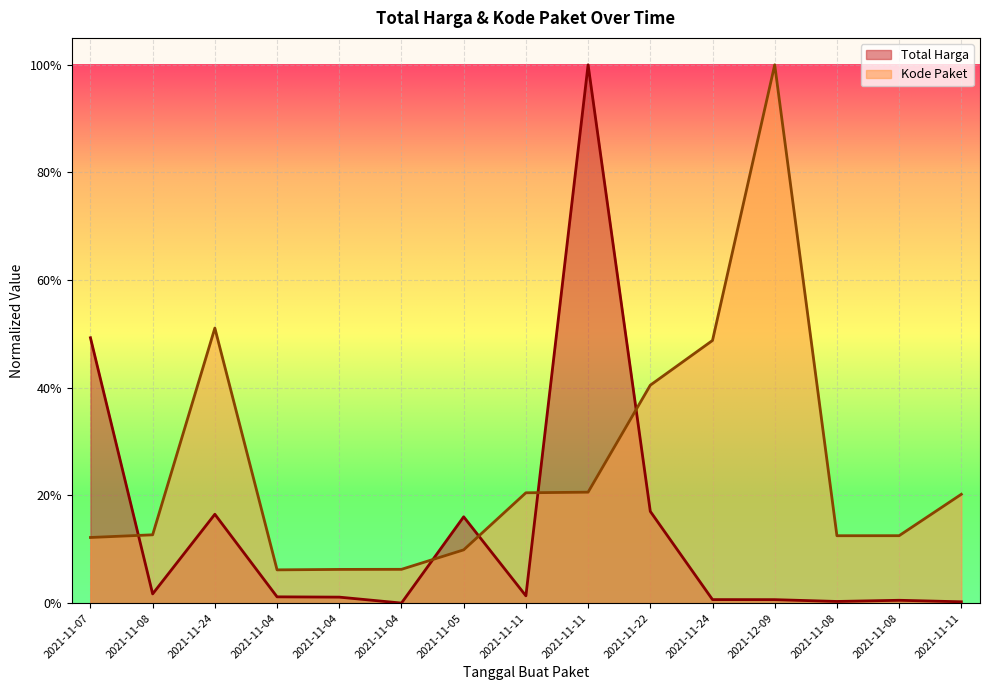

Rank the series by their average value, from highest to lowest.

Kode Paket, Total Harga